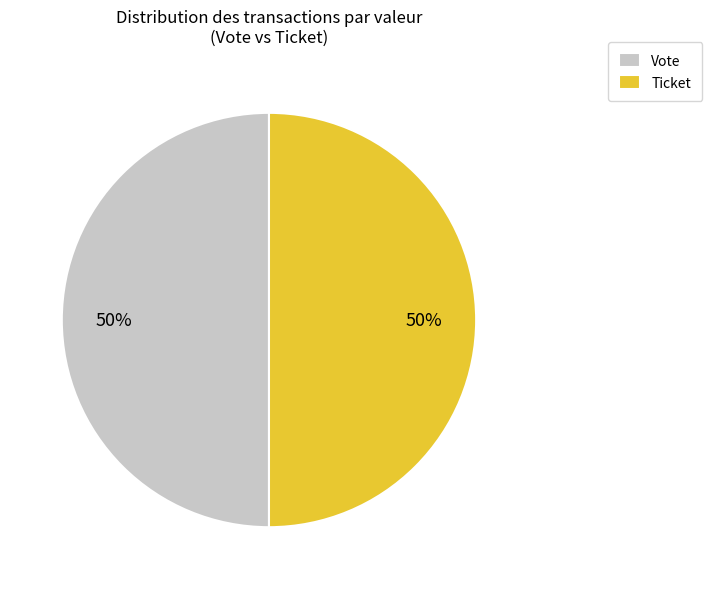

Combined, do Ticket and Vote account for over 50%?

Yes